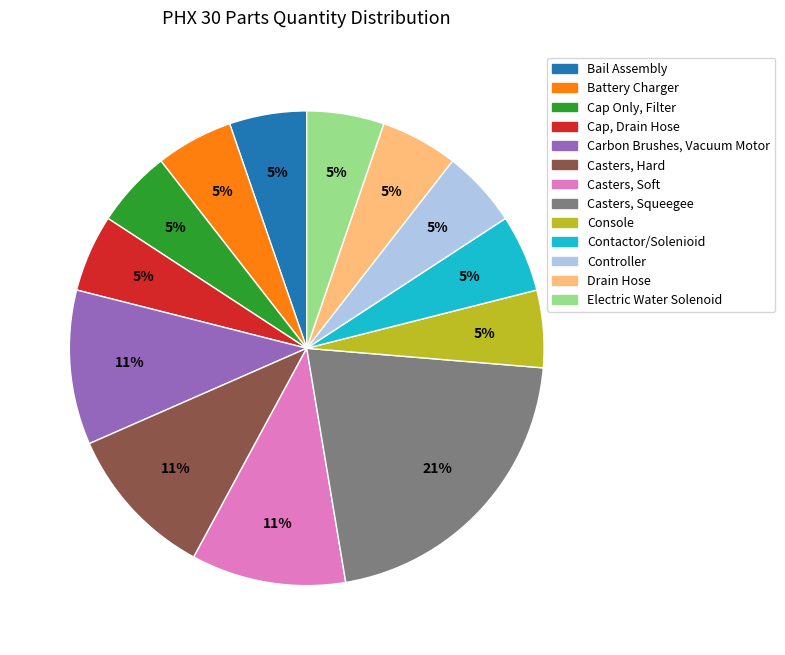

Does Cap, Drain Hose account for over 50% of the chart?

No